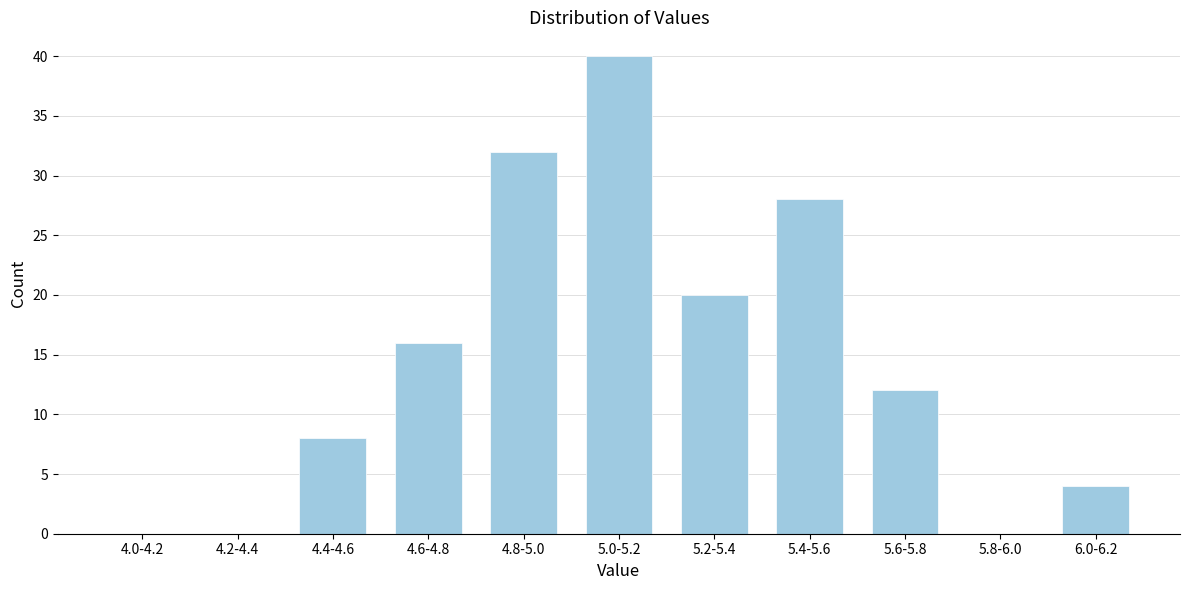

Reading right to left, extract all data points from this chart.

6.0-6.2=4	5.8-6.0=0	5.6-5.8=12	5.4-5.6=28	5.2-5.4=20	5.0-5.2=40	4.8-5.0=32	4.6-4.8=16	4.4-4.6=8	4.2-4.4=0	4.0-4.2=0